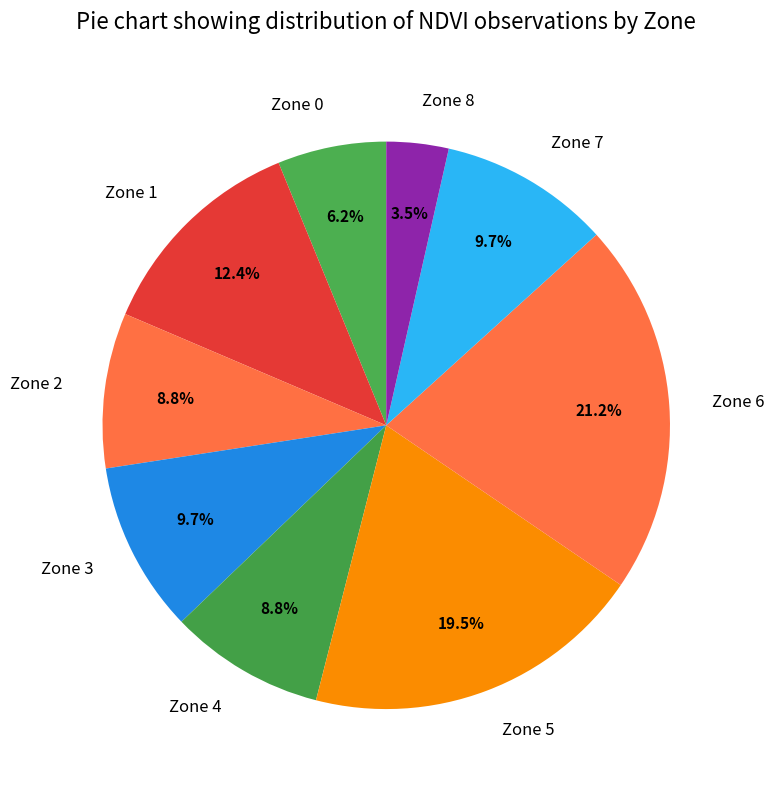

Is there a majority slice in this chart?

No